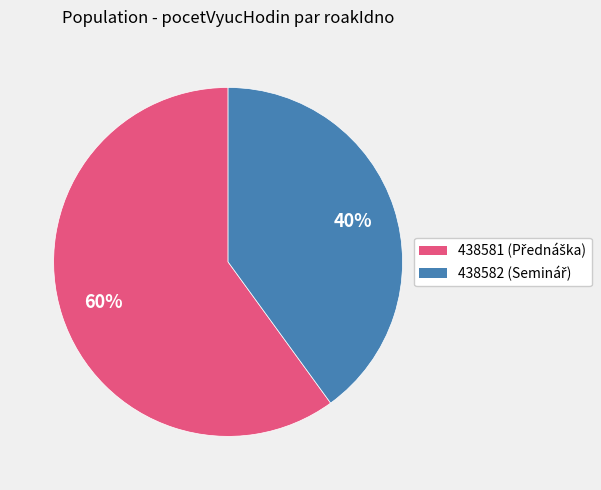

What is the smallest slice in the pie chart?

438582